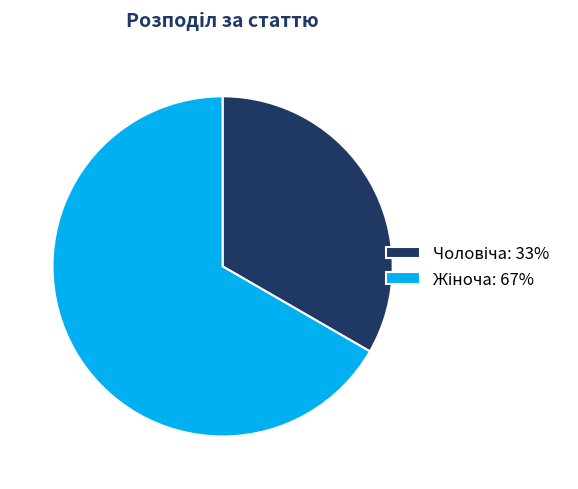

Is there a majority slice in this chart?

Yes